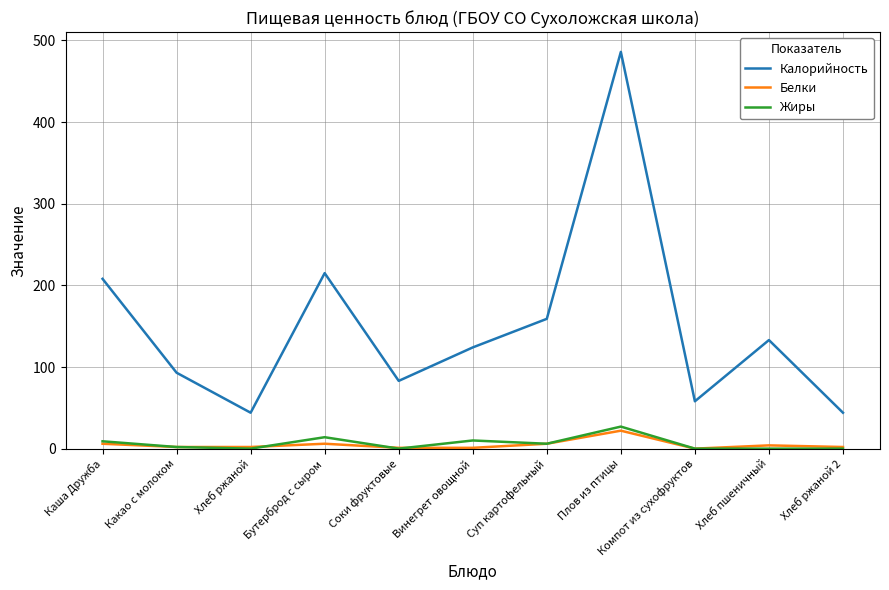

The value of Калорийность at Хлеб ржаной is 72. True or false?

False